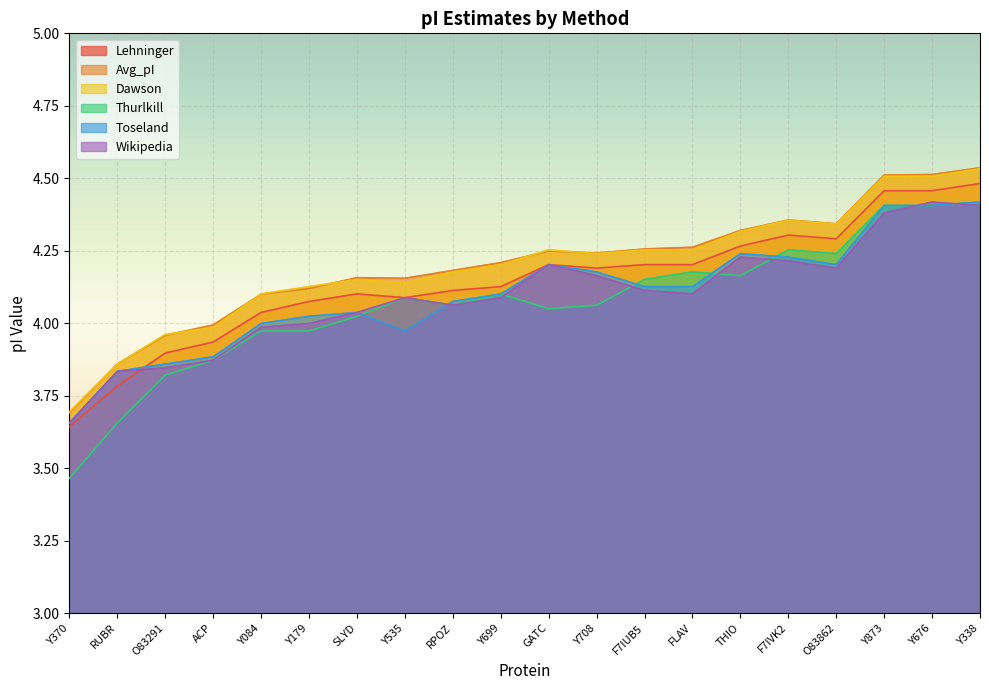

What value does the Lehninger series have at Y179?

4.1